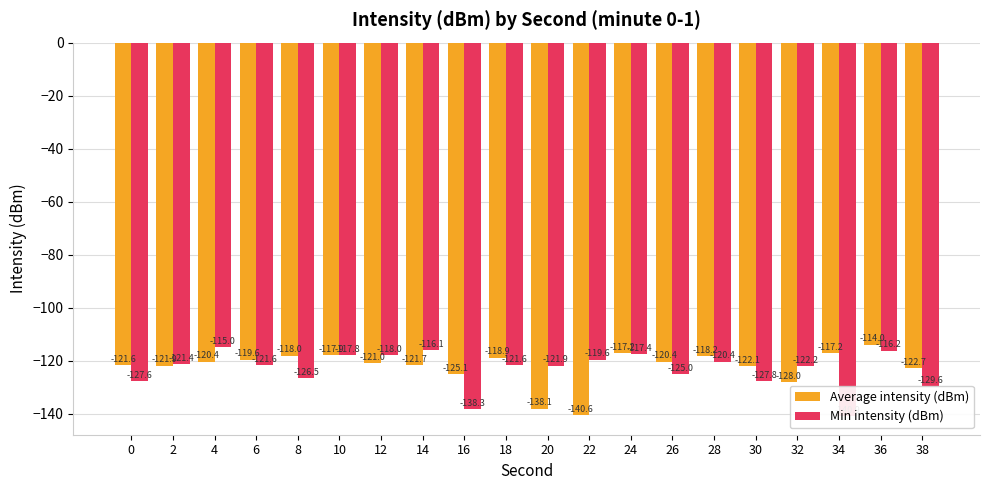

What is the difference between the maximum and second lowest values in the Min intensity (dBm) series?

23.3